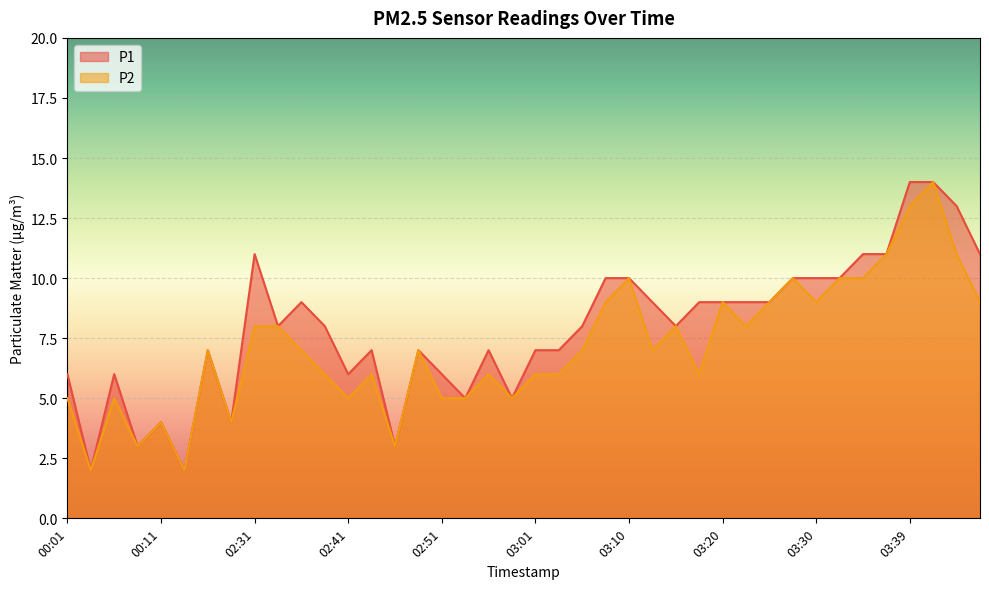

The P2 series shows 8 at 02:34. True or false?

True